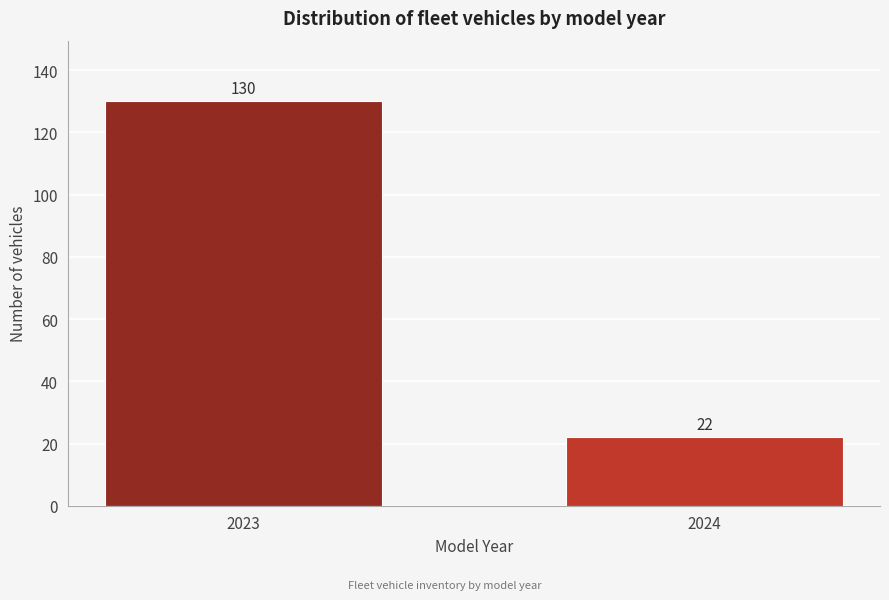

Reading left to right, list all the values displayed in this chart.

2023=130	2024=22